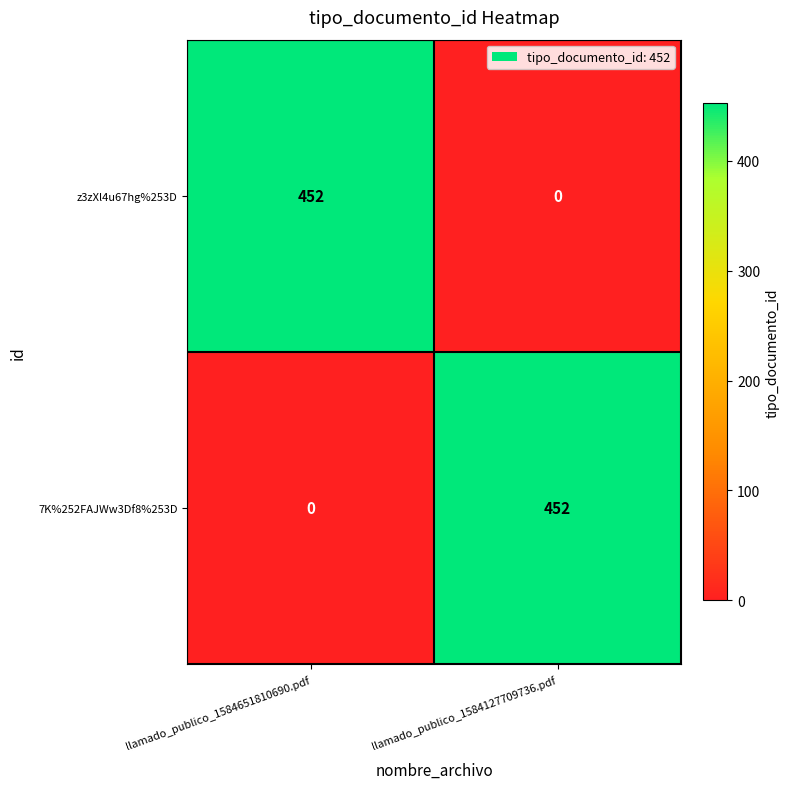

At which label does z3zXl4u67hg%253D reach its minimum?

llamado_publico_1584127709736.pdf